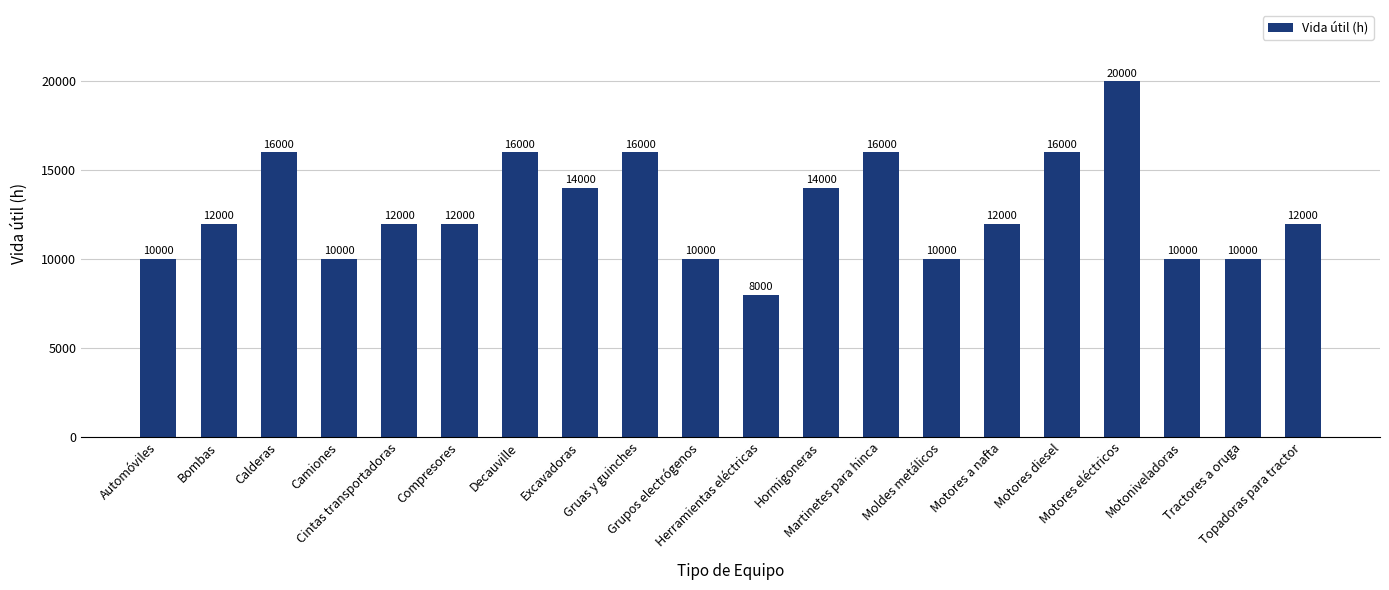

How many data points are less than 12000?

7